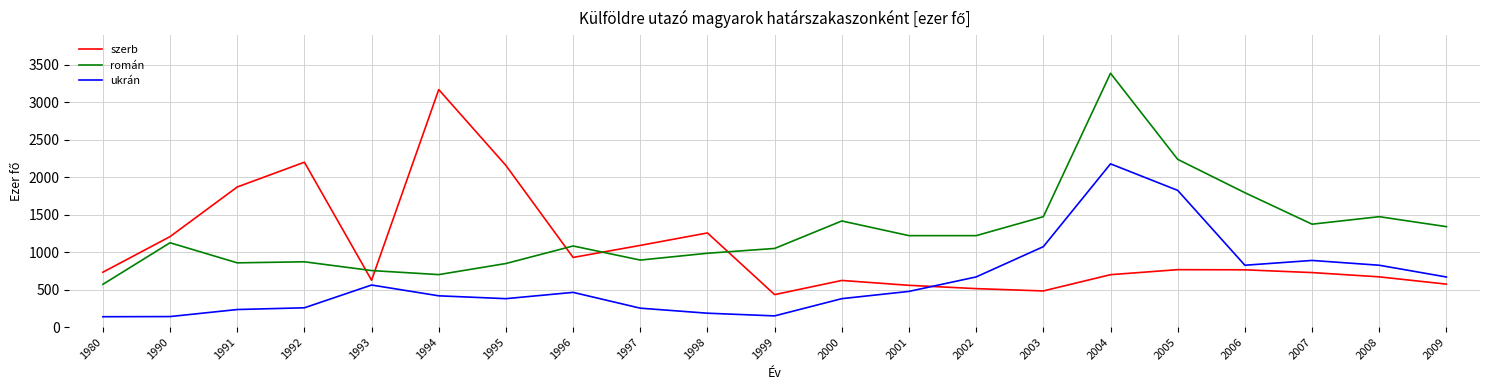

At which category is the sum across all series the highest?

2004